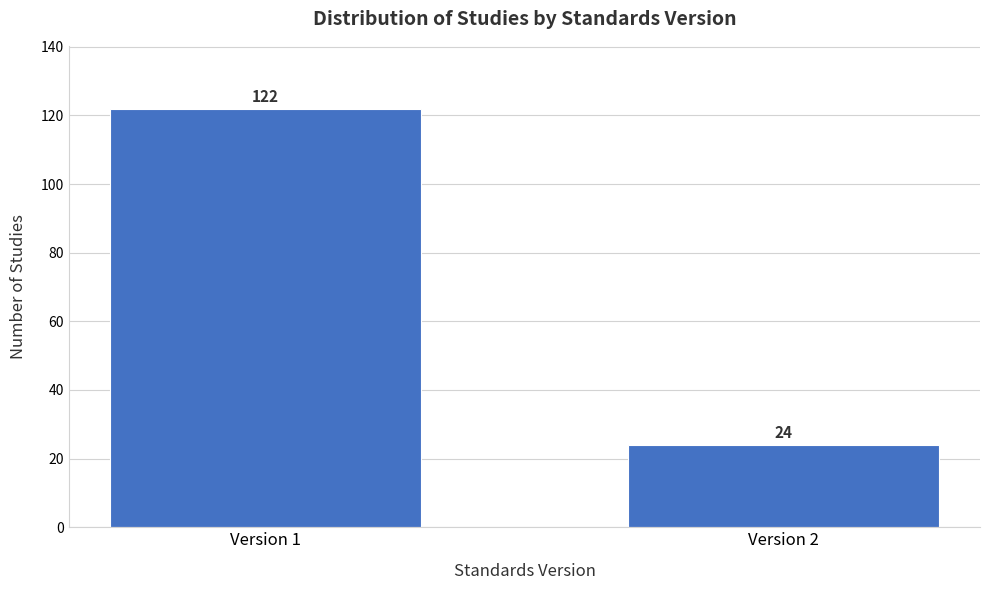

Reading left to right, transcribe all the data shown in this chart.

Version 1=122	Version 2=24